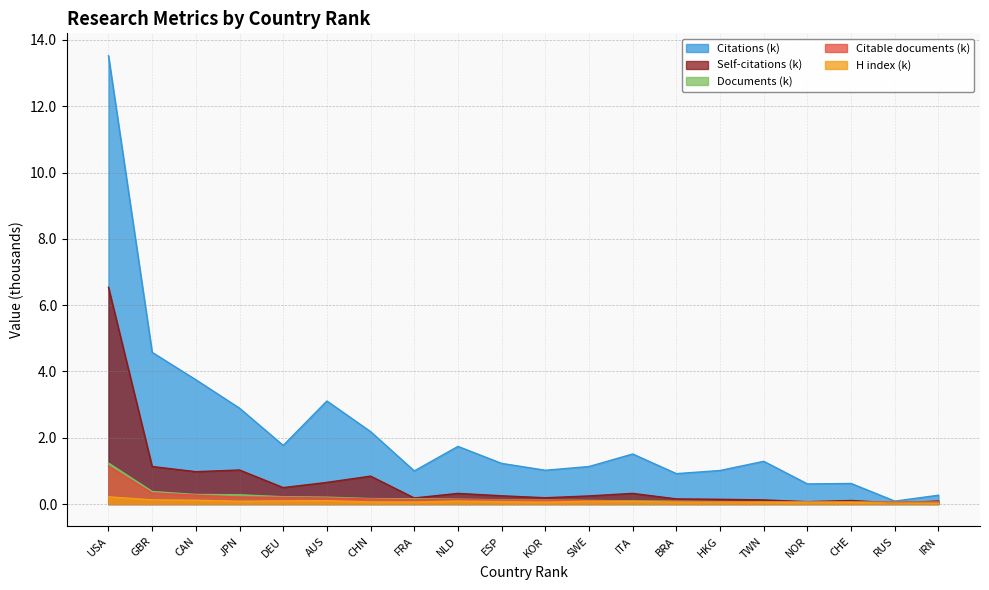

Count the number of categories in the chart.

20